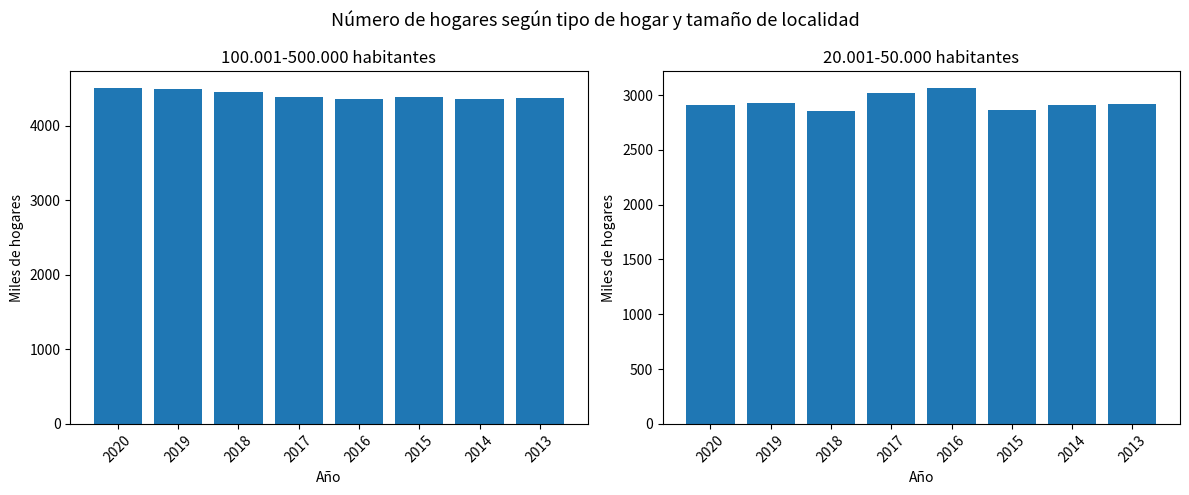

What is the value of the 100.001-500.000 habitantes bar at the 2nd from the left?

4495.1